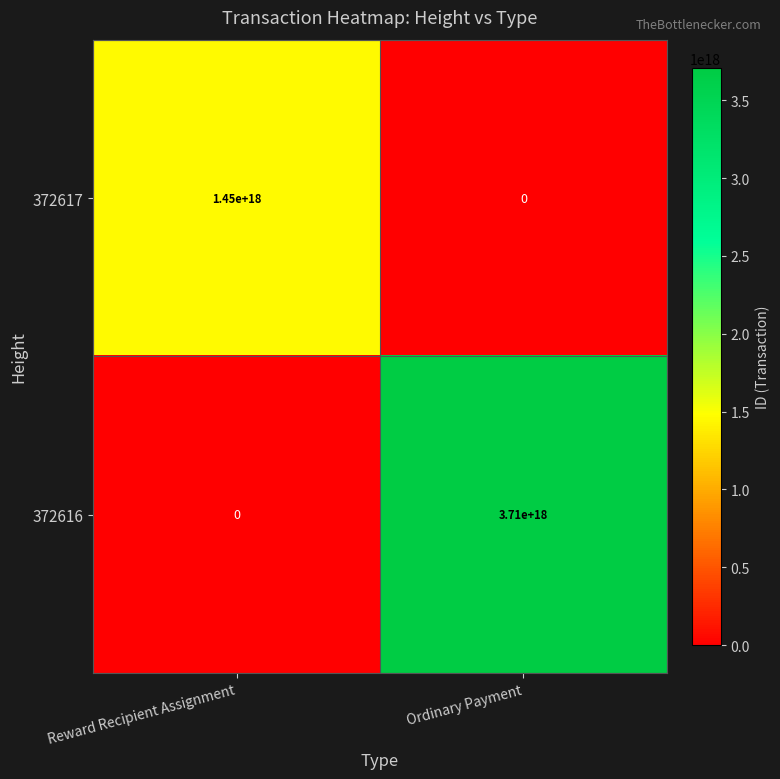

At Ordinary Payment, list the series in order from largest to smallest.

372616, 372617